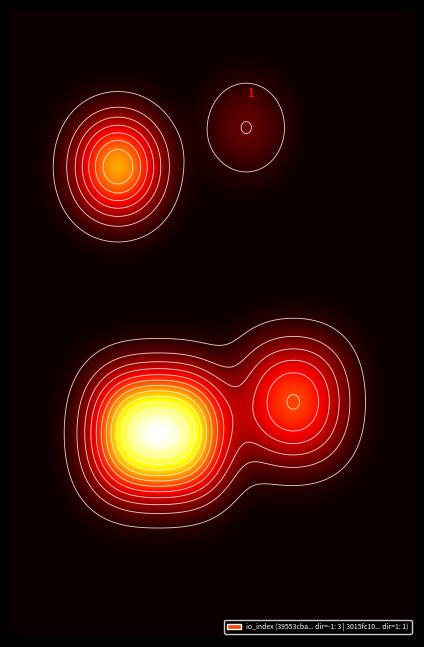

Between -1 and 1, which is larger?

1